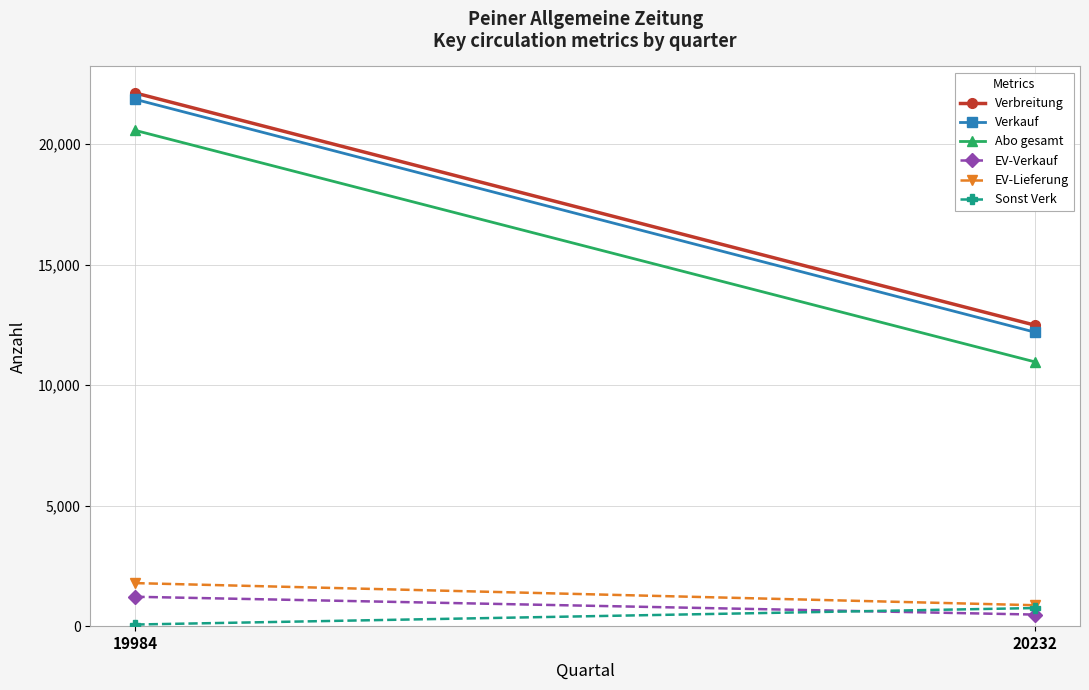

At which category is the sum across all series the highest?

19984